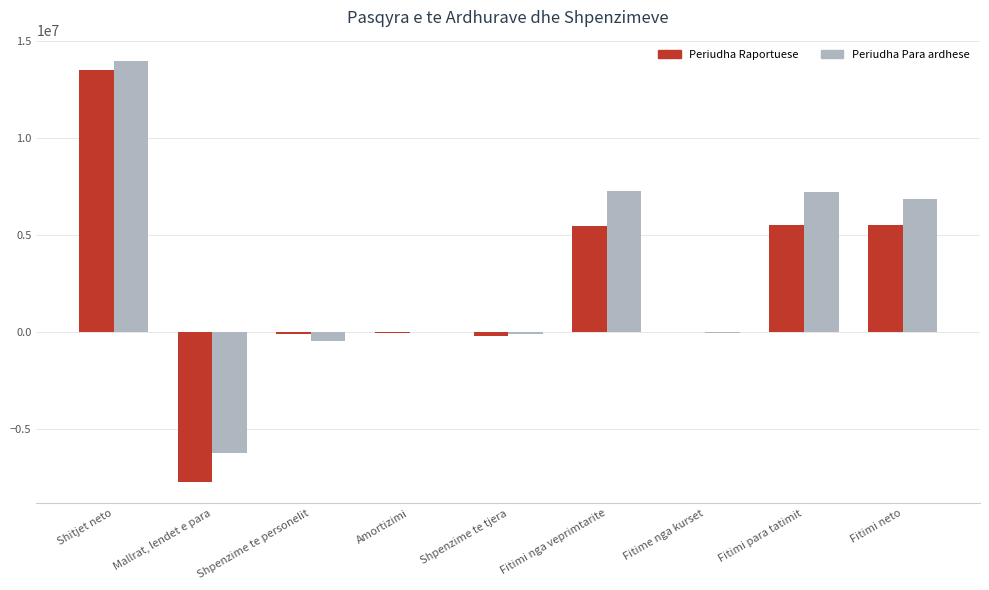

What are all the series names shown in the legend?

Periudha Raportuese, Periudha Para ardhese